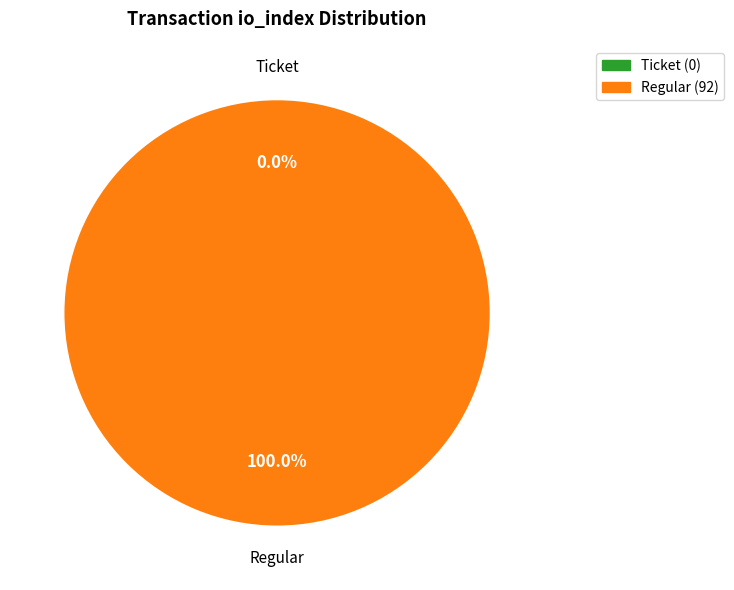

Count the number of slices in the pie.

2